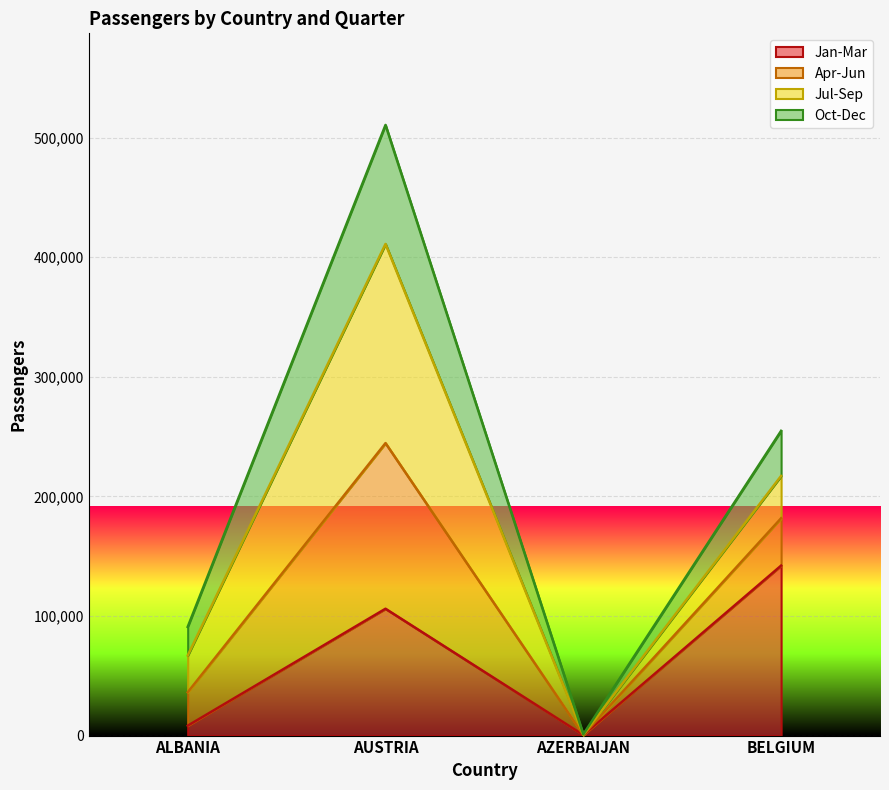

Rank the categories by Jan-Mar value from lowest to highest.

AZERBAIJAN, ALBANIA, AUSTRIA, BELGIUM